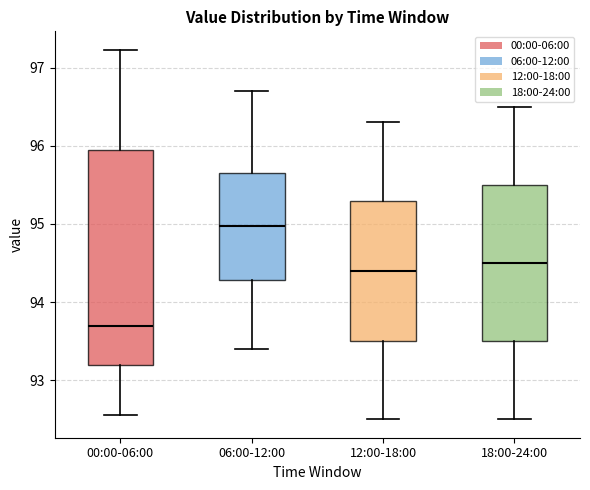

Comparing the boxes themselves (not the whiskers), which one is the tallest?

00:00-06:00